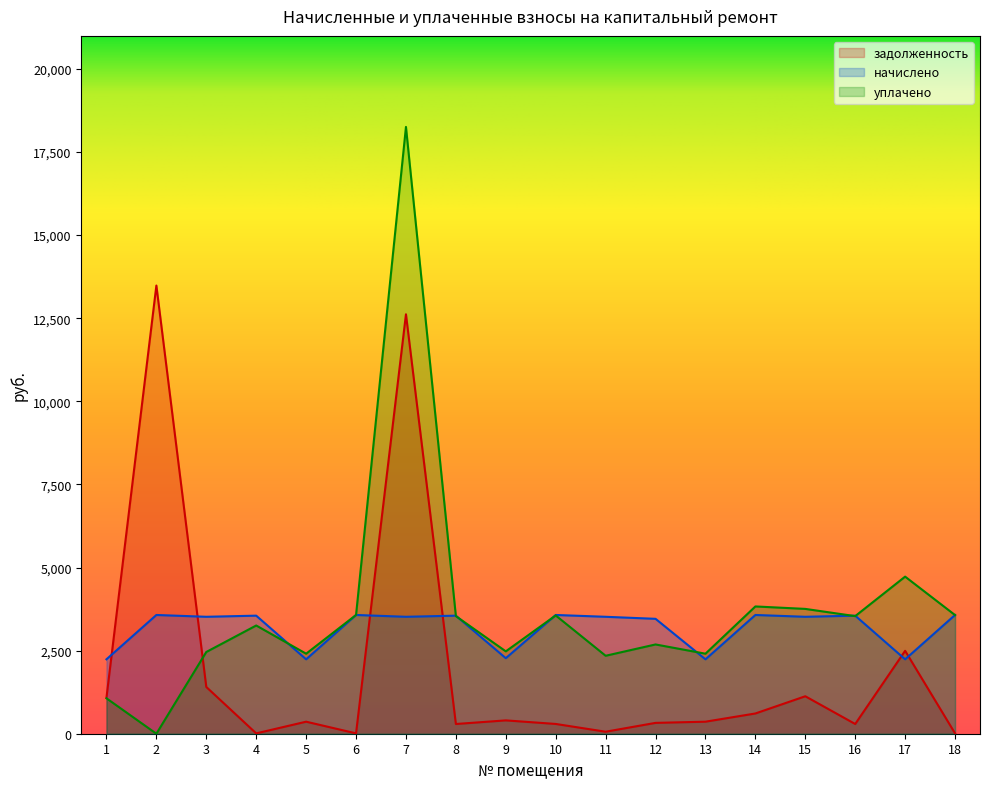

What is the maximum value shown in the chart?

18254.2